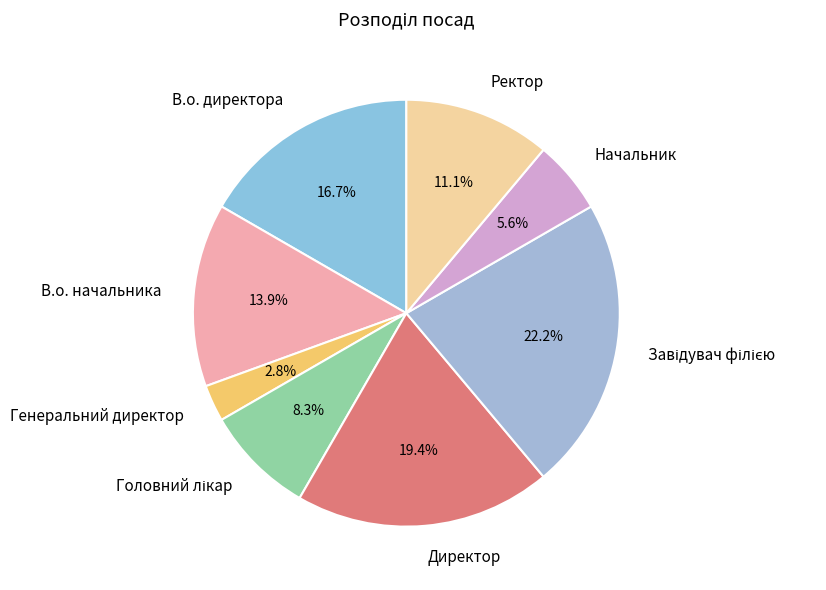

What portion of the pie excludes Директор?

80.6%